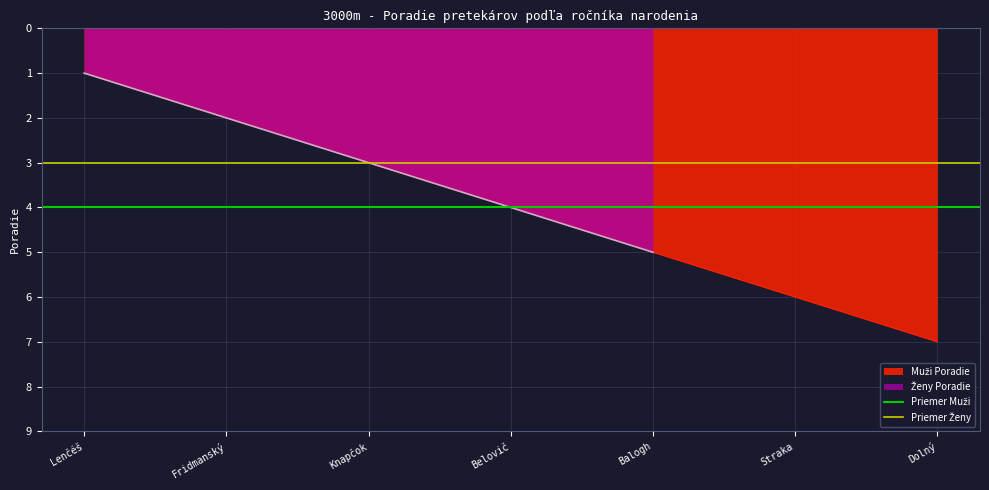

Is it true that Priemer Ženy equals 2 at Lenčéš?

False